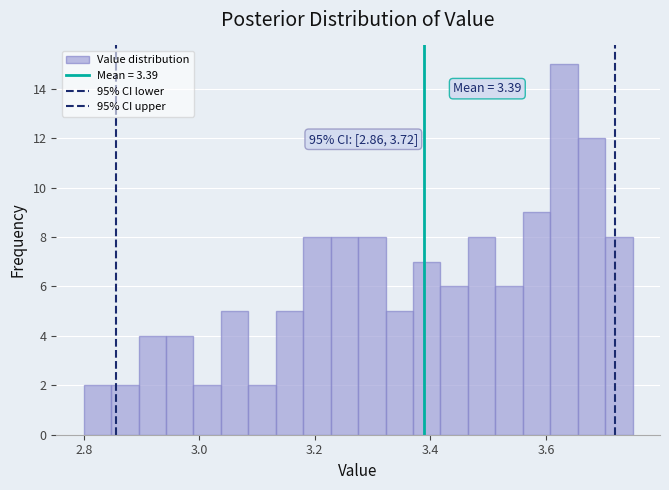

Around what value on the x-axis is the tallest bar? Give the approximate position of its centre, as read against the axis.

3.64